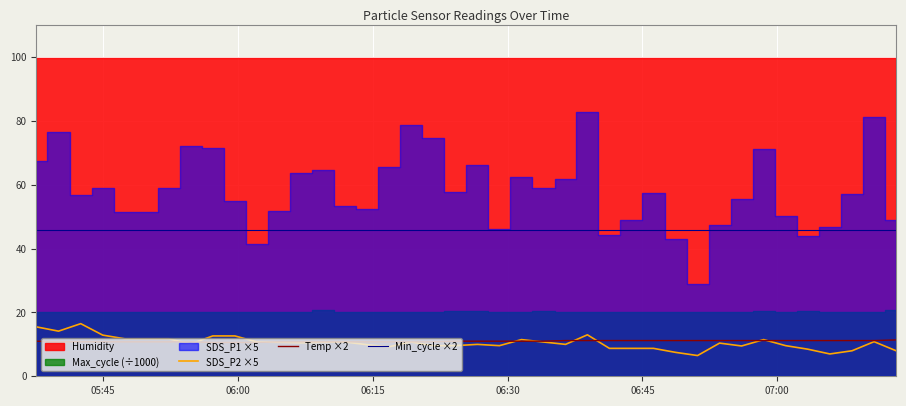

What is the minimum value for SDS_P2 ×5?

6.5